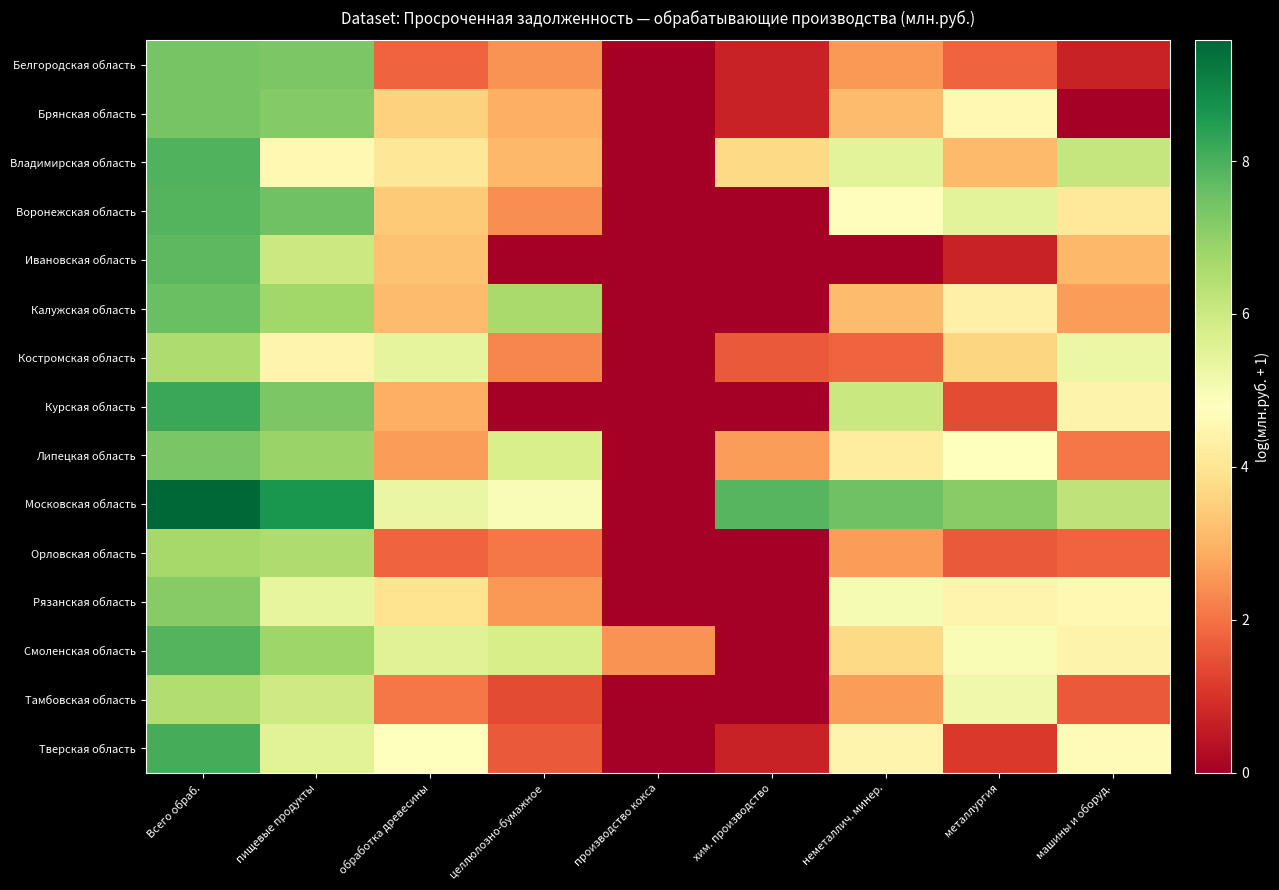

Reading left to right, transcribe all the data shown in this chart.

Белгородская область: Всего обраб.=7.4	пищевые продукты=7.3	обработка древесины=1.8	целлюлозно-бумажное=2.5	производство кокса=0.0	хим. производство=0.7	неметаллич. минер.=2.6	металлургия=1.8	машины и оборуд.=0.7
Брянская область: Всего обраб.=7.4	пищевые продукты=7.2	обработка древесины=3.6	целлюлозно-бумажное=2.9	производство кокса=0.0	хим. производство=0.7	неметаллич. минер.=3.2	металлургия=4.6	машины и оборуд.=0.0
Владимирская область: Всего обраб.=7.9	пищевые продукты=4.6	обработка древесины=4.1	целлюлозно-бумажное=3.1	производство кокса=0.0	хим. производство=3.7	неметаллич. минер.=5.5	металлургия=3.1	машины и оборуд.=6.1
Воронежская область: Всего обраб.=7.9	пищевые продукты=7.5	обработка древесины=3.4	целлюлозно-бумажное=2.4	производство кокса=0.0	хим. производство=0.0	неметаллич. минер.=4.7	металлургия=5.5	машины и оборуд.=4.1
Ивановская область: Всего обраб.=7.8	пищевые продукты=6.0	обработка древесины=3.3	целлюлозно-бумажное=0.0	производство кокса=0.0	хим. производство=0.0	неметаллич. минер.=0.0	металлургия=0.7	машины и оборуд.=3.1
Калужская область: Всего обраб.=7.6	пищевые продукты=6.7	обработка древесины=3.2	целлюлозно-бумажное=6.6	производство кокса=0.0	хим. производство=0.0	неметаллич. минер.=3.2	металлургия=4.4	машины и оборуд.=2.6
Костромская область: Всего обраб.=6.5	пищевые продукты=4.5	обработка древесины=5.4	целлюлозно-бумажное=2.3	производство кокса=0.0	хим. производство=1.6	неметаллич. минер.=1.8	металлургия=3.7	машины и оборуд.=5.3
Курская область: Всего обраб.=8.2	пищевые продукты=7.3	обработка древесины=2.9	целлюлозно-бумажное=0.0	производство кокса=0.0	хим. производство=0.0	неметаллич. минер.=6.1	металлургия=1.4	машины и оборуд.=4.4
Липецкая область: Всего обраб.=7.4	пищевые продукты=6.9	обработка древесины=2.6	целлюлозно-бумажное=5.7	производство кокса=0.0	хим. производство=2.6	неметаллич. минер.=4.2	металлургия=4.8	машины и оборуд.=2.1
Московская область: Всего обраб.=9.6	пищевые продукты=8.6	обработка древесины=5.3	целлюлозно-бумажное=4.9	производство кокса=0.0	хим. производство=7.8	неметаллич. минер.=7.5	металлургия=7.1	машины и оборуд.=6.2
Орловская область: Всего обраб.=6.7	пищевые продукты=6.5	обработка древесины=1.8	целлюлозно-бумажное=2.1	производство кокса=0.0	хим. производство=0.0	неметаллич. минер.=2.6	металлургия=1.6	машины и оборуд.=1.8
Рязанская область: Всего обраб.=7.2	пищевые продукты=5.4	обработка древесины=4.0	целлюлозно-бумажное=2.6	производство кокса=0.0	хим. производство=0.0	неметаллич. минер.=5.0	металлургия=4.5	машины и оборуд.=4.6
Смоленская область: Всего обраб.=7.9	пищевые продукты=6.8	обработка древесины=5.6	целлюлозно-бумажное=5.8	производство кокса=2.5	хим. производство=0.0	неметаллич. минер.=3.7	металлургия=5.0	машины и оборуд.=4.4
Тамбовская область: Всего обраб.=6.5	пищевые продукты=5.9	обработка древесины=2.1	целлюлозно-бумажное=1.4	производство кокса=0.0	хим. производство=0.0	неметаллич. минер.=2.6	металлургия=5.1	машины и оборуд.=1.6
Тверская область: Всего обраб.=8.1	пищевые продукты=5.5	обработка древесины=4.8	целлюлозно-бумажное=1.6	производство кокса=0.0	хим. производство=0.7	неметаллич. минер.=4.5	металлургия=1.1	машины и оборуд.=4.7